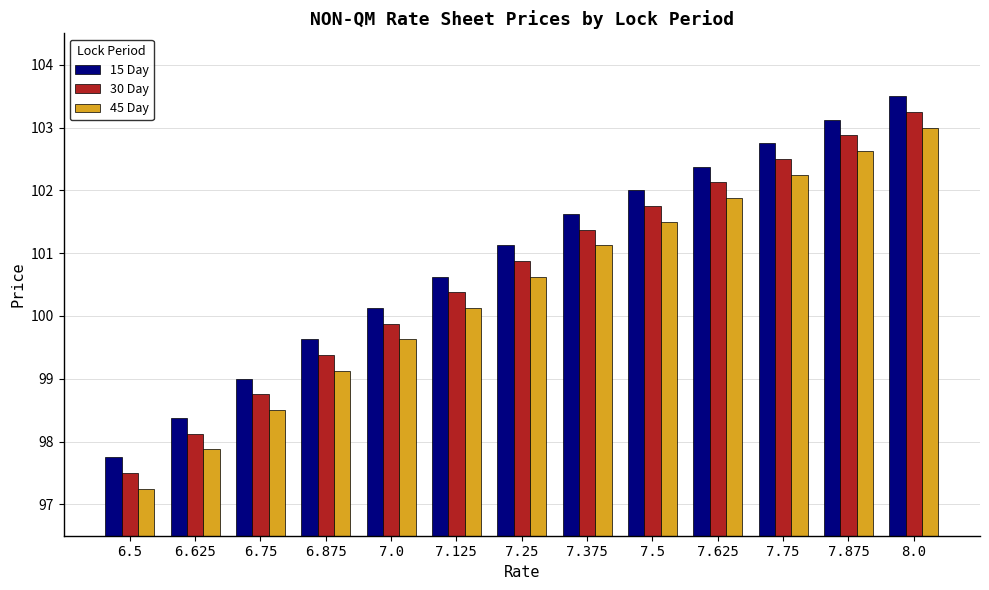

Is it true that 15 Day equals 150.7 at 7.375?

False